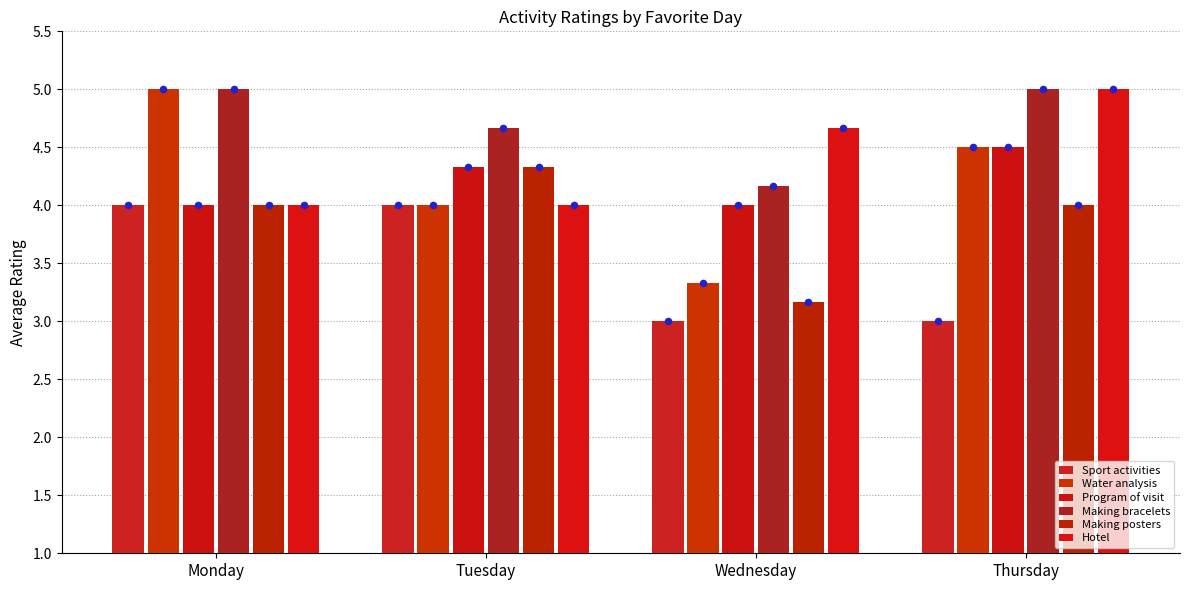

Which series has the widest spread of Y values?

Water analysis